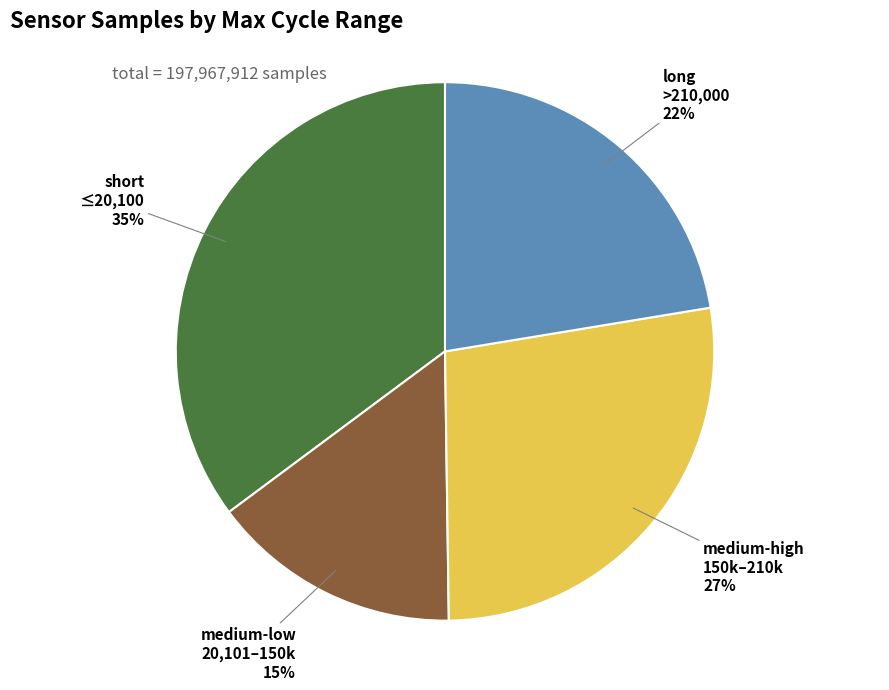

How many segments does this pie chart have?

4